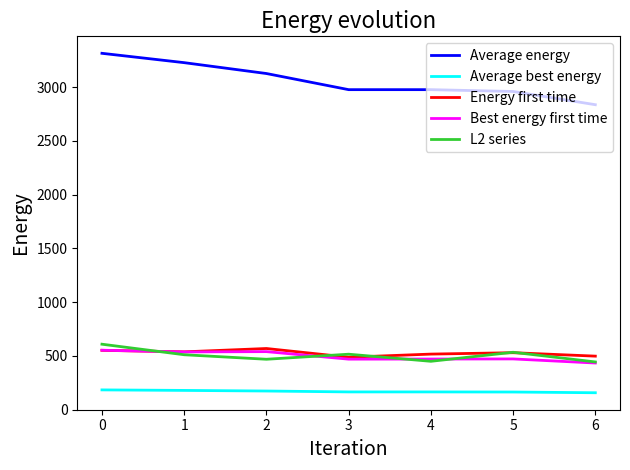

The L2 series series shows 469.0 at 2. True or false?

True